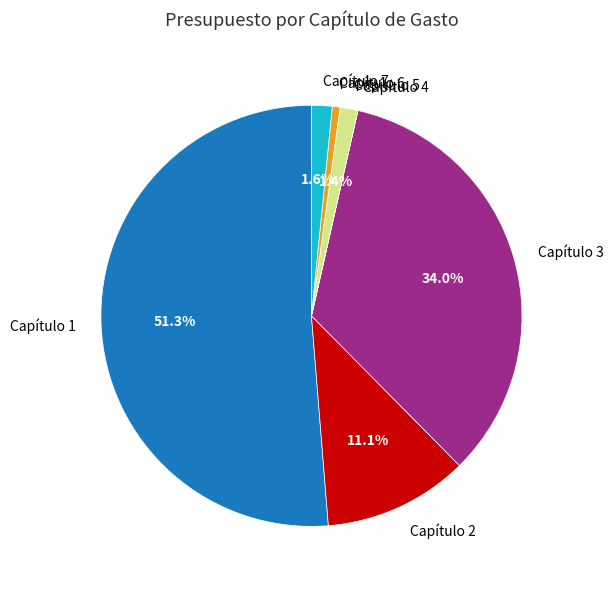

Which slice is the largest?

Capítulo 1